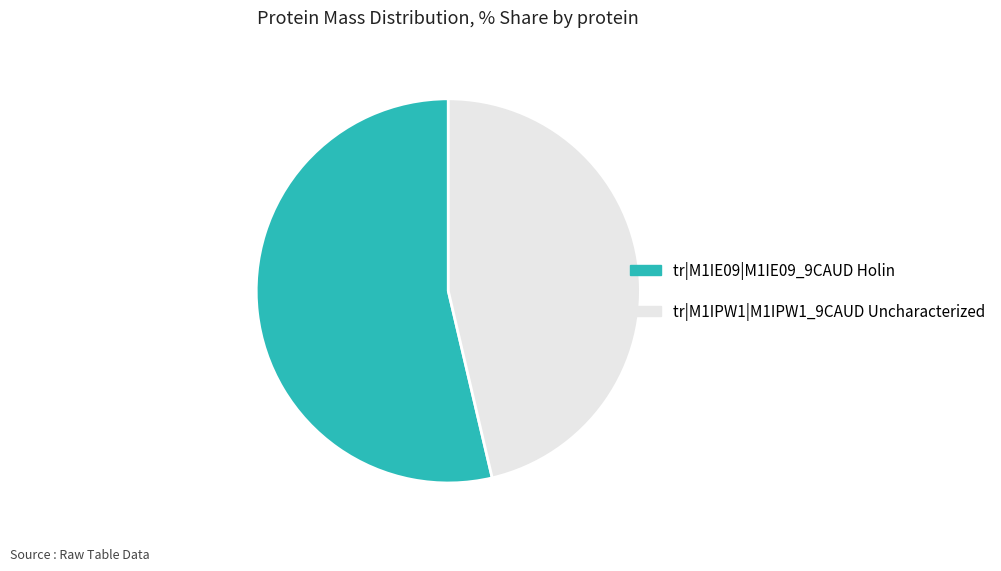

How many segments does this pie chart have?

2